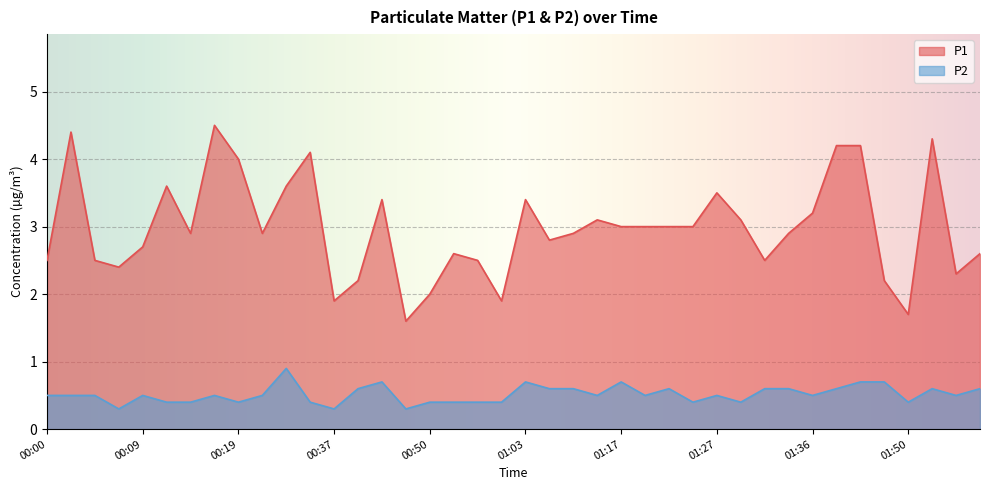

What is the difference between the highest and lowest values at 01:27?

3.0